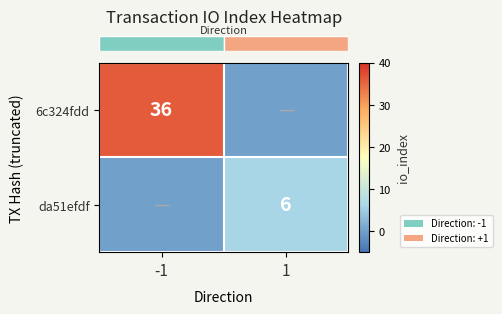

How many data points does each series have?

2